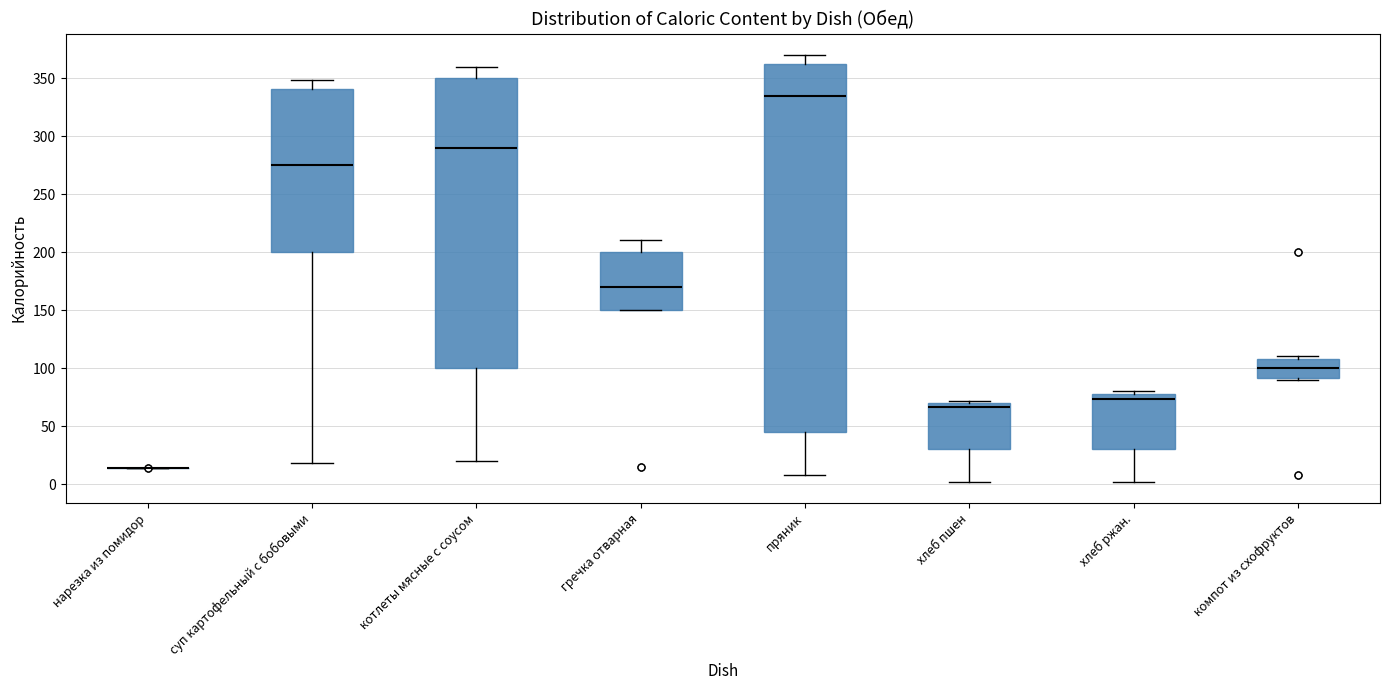

Which box is the tallest, from its lower edge to its upper edge?

пряник